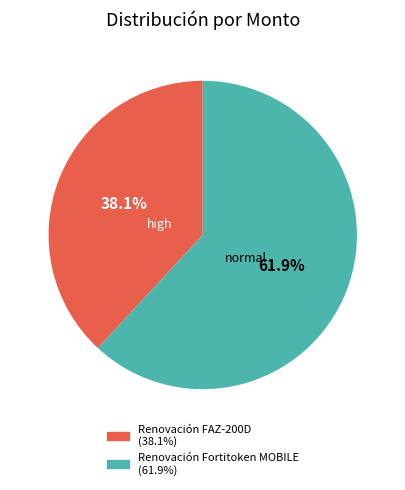

Combined, do Renovación FAZ-200D and Renovación Fortitoken MOBILE account for over 50%?

Yes